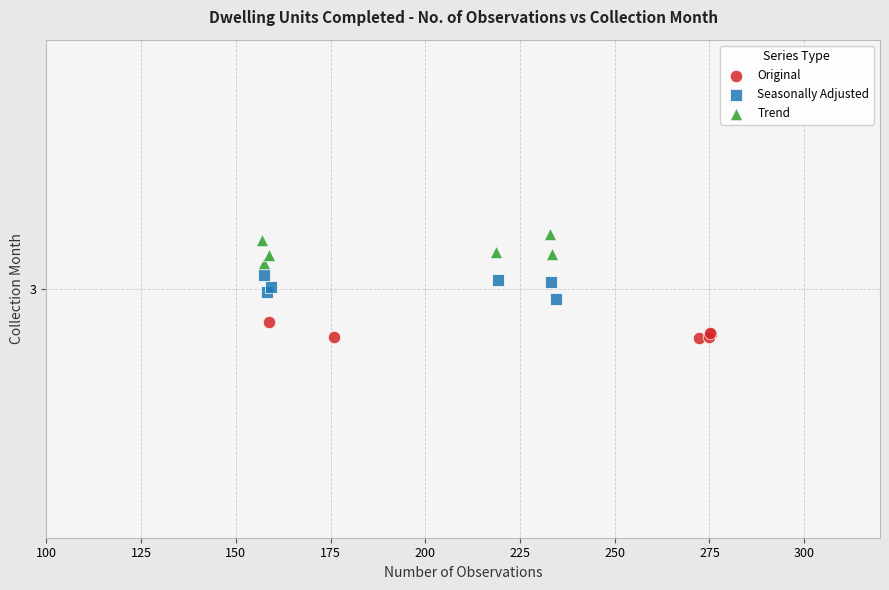

Which series contains the lowest Y value?

Original